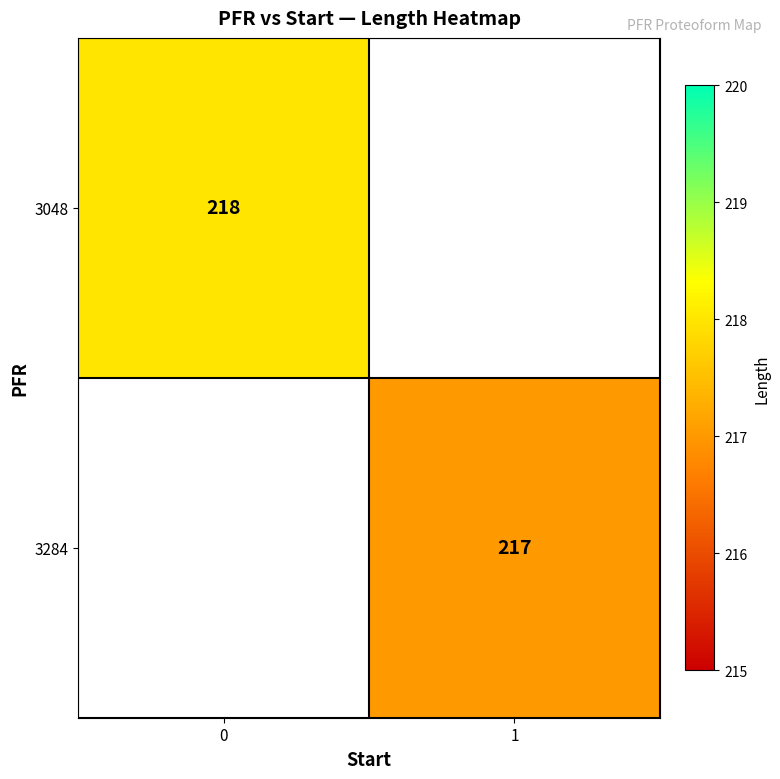

The value of 3048 at 0 is 218. True or false?

True